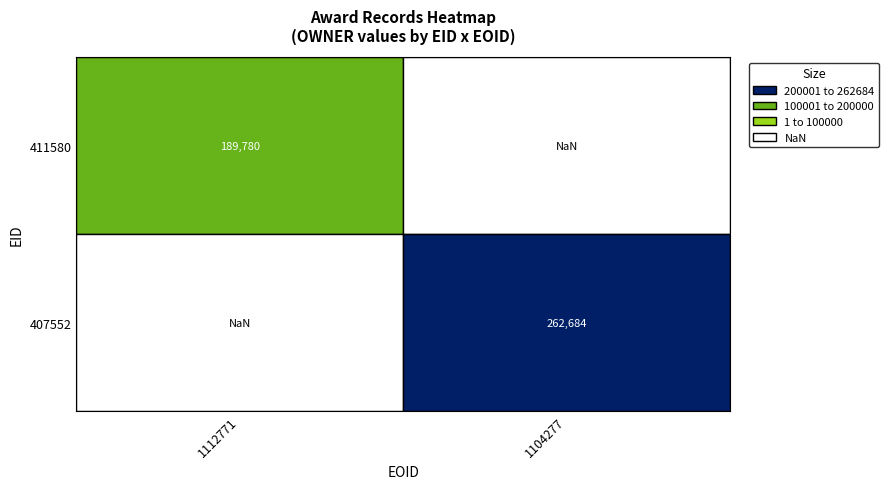

What is the sum of the 407552 values at 1 and 0?

262684